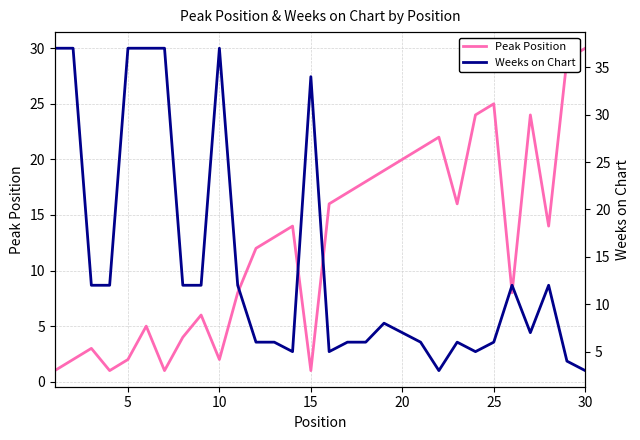

Between 25 and 10, which series saw the biggest shift?

Weeks on Chart